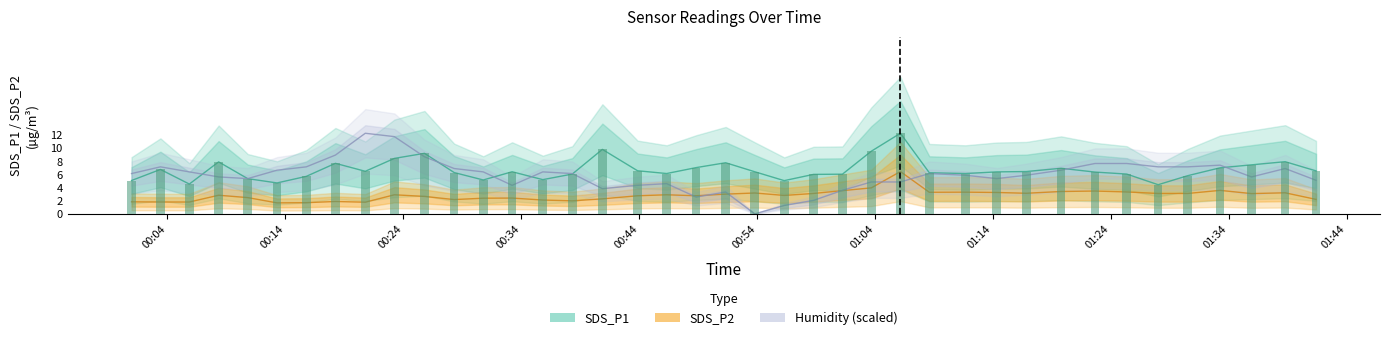

What is the value of the 22nd bar from the left?

6.4